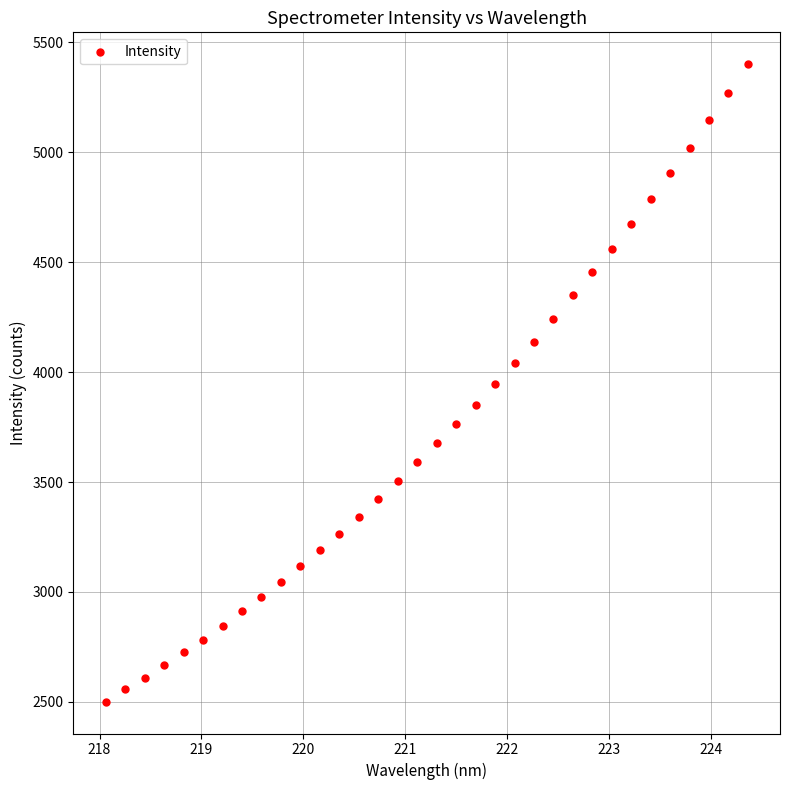

What is the range of Y values (max minus min)?

2899.3